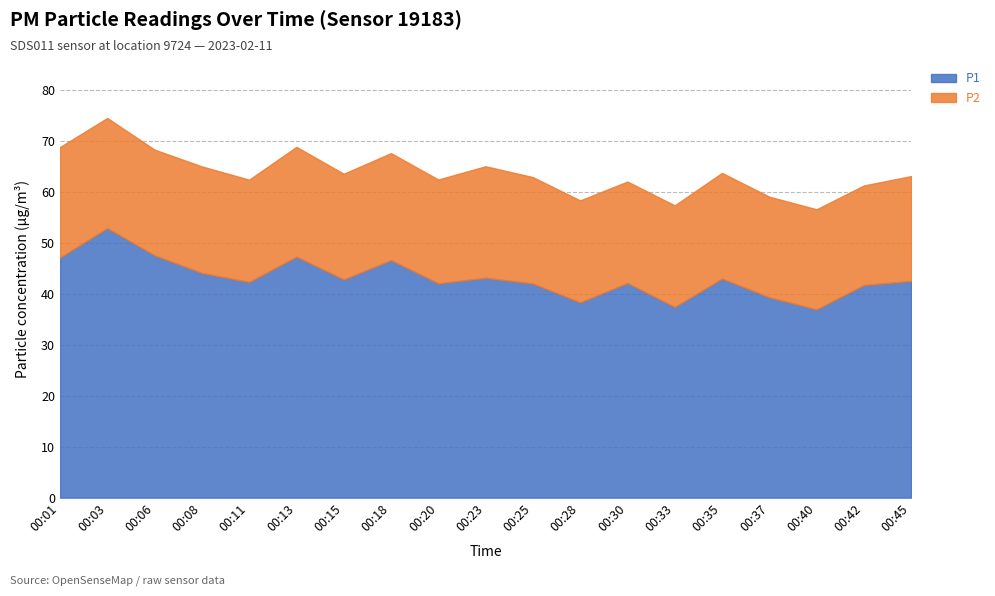

Is the value of P1 at 00:30 greater than the value of P2 at 00:33?

Yes